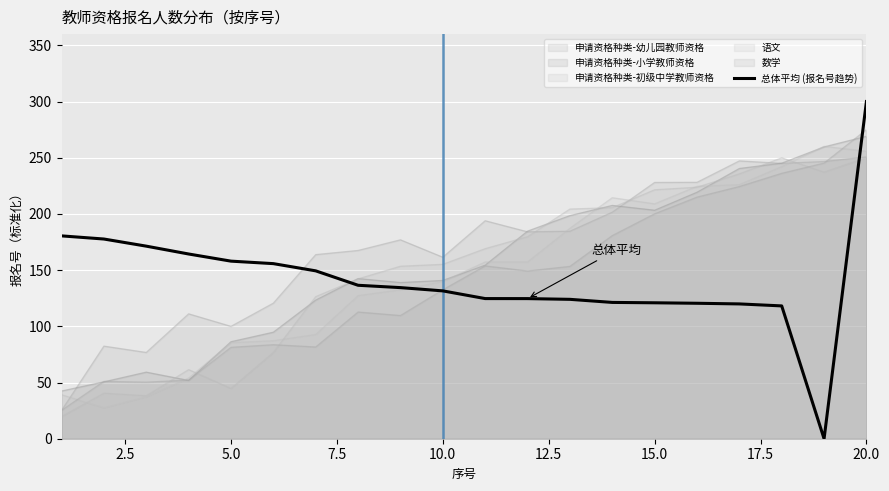

How many points are lower than both their immediate neighbors (excluding endpoints)?

1